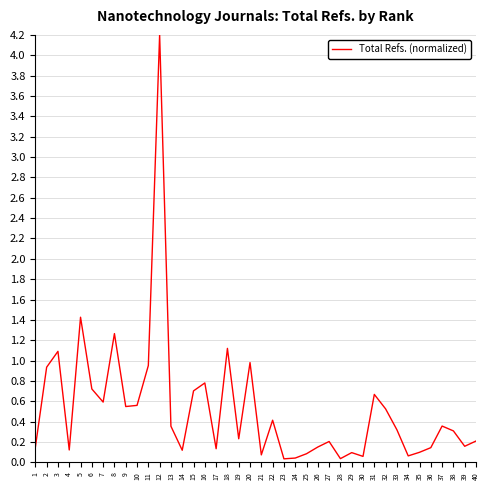

Where is the first local maximum?

3